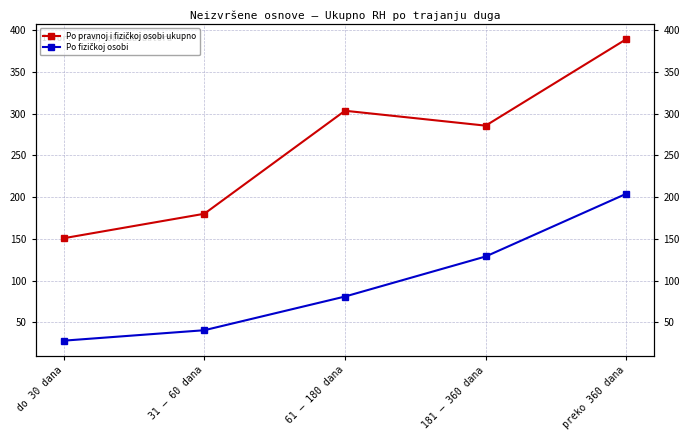

The value of Po pravnoj i fizičkoj osobi ukupno at 181 – 360 dana is 107.2. True or false?

False